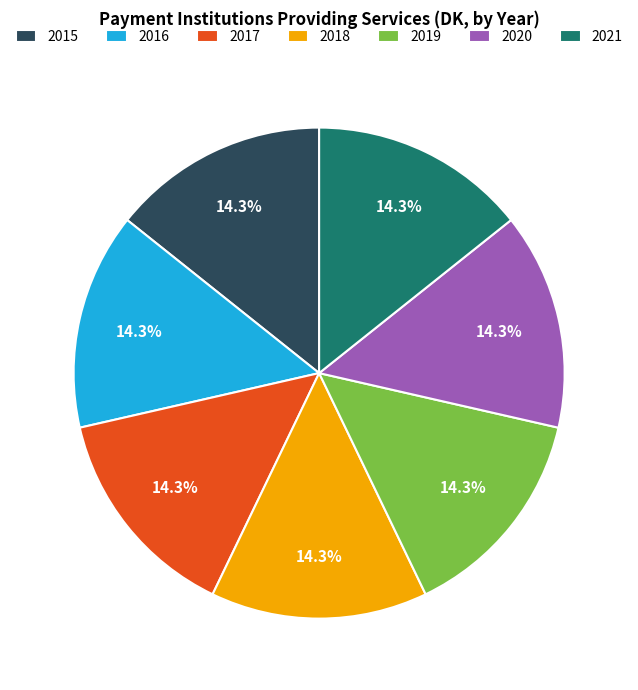

What portion of the pie excludes 2020?

85.7%